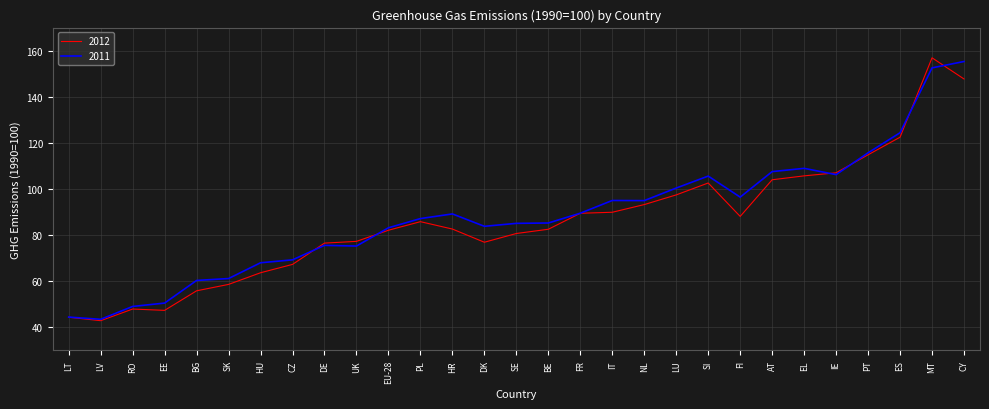

In 2012, how many points are higher than both neighbors (excluding endpoints)?

4